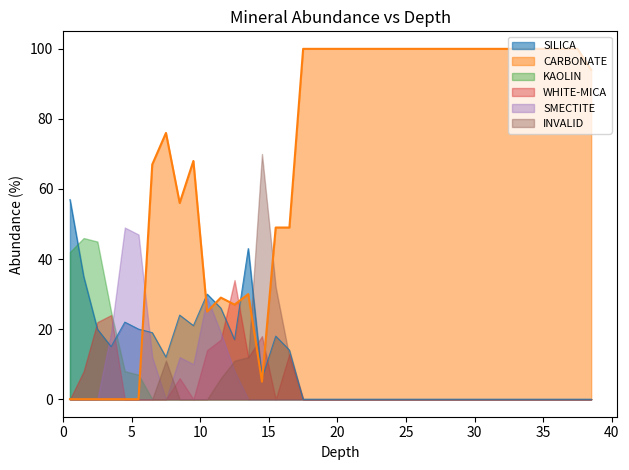

Between 16.5 and 29.5, which series saw the biggest shift?

CARBONATE